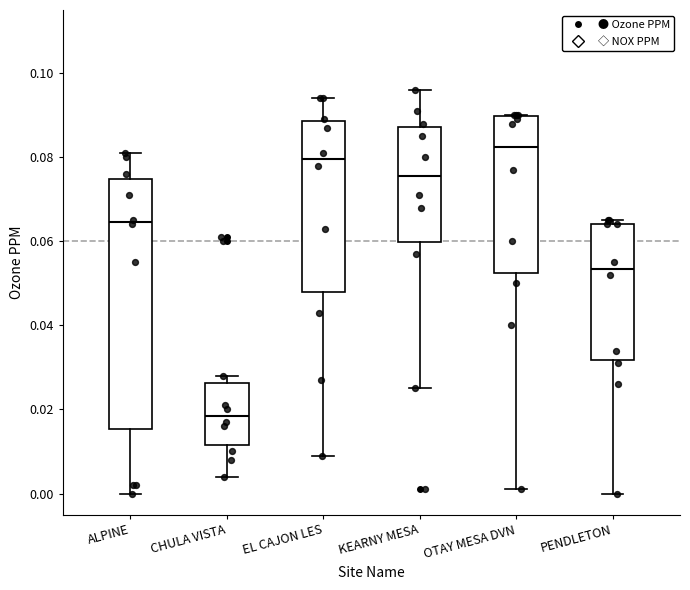

Reading left to right, transcribe this box plot: for each box, give where its median line is, the range the box spans, and where its two whiskers end, as read against the y-axis. The values are not printed on the chart, so give them approximately, as read against the axis.

ALPINE: median 0.064, box 0.016 to 0.074, whiskers 0.000 to 0.082
CHULA VISTA: median 0.018, box 0.012 to 0.026, whiskers 0.004 to 0.028
EL CAJON LES: median 0.080, box 0.048 to 0.088, whiskers 0.010 to 0.094
KEARNY MESA: median 0.076, box 0.060 to 0.088, whiskers 0.026 to 0.096
OTAY MESA DVN: median 0.082, box 0.052 to 0.090, whiskers 0.002 to 0.090
PENDLETON: median 0.054, box 0.032 to 0.064, whiskers 0.000 to 0.066